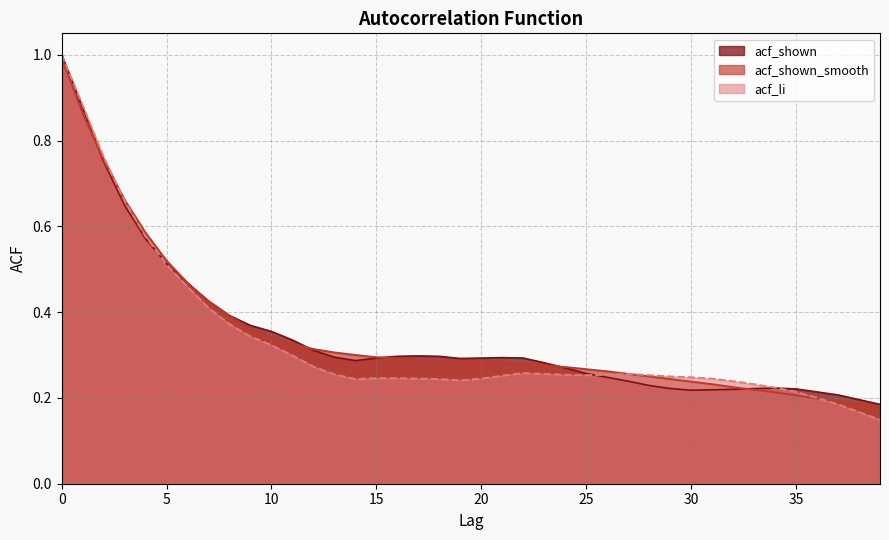

What is the value of the acf_li point at the 35th from the left?

0.2